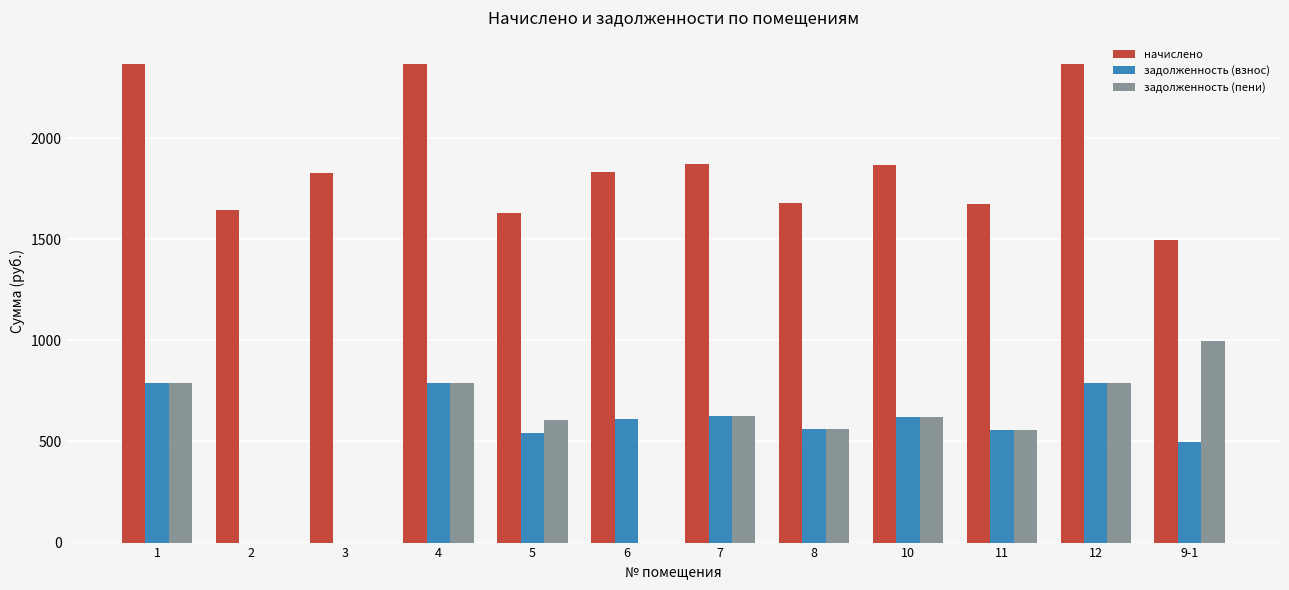

What is the sum of the задолженность (пени) values at 4 and 12?

1577.6